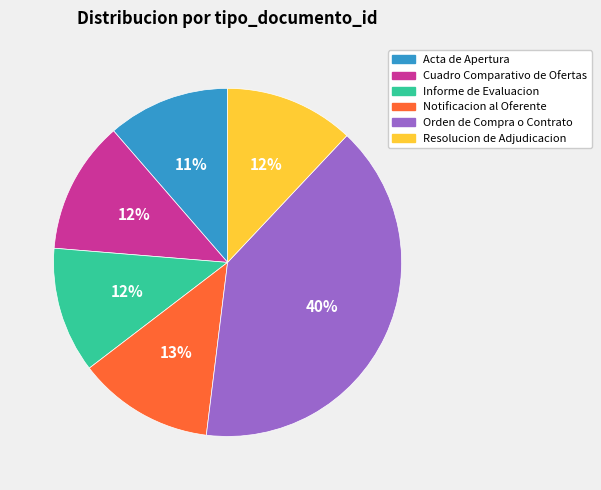

Is Resolucion de Adjudicacion the majority of the pie?

No